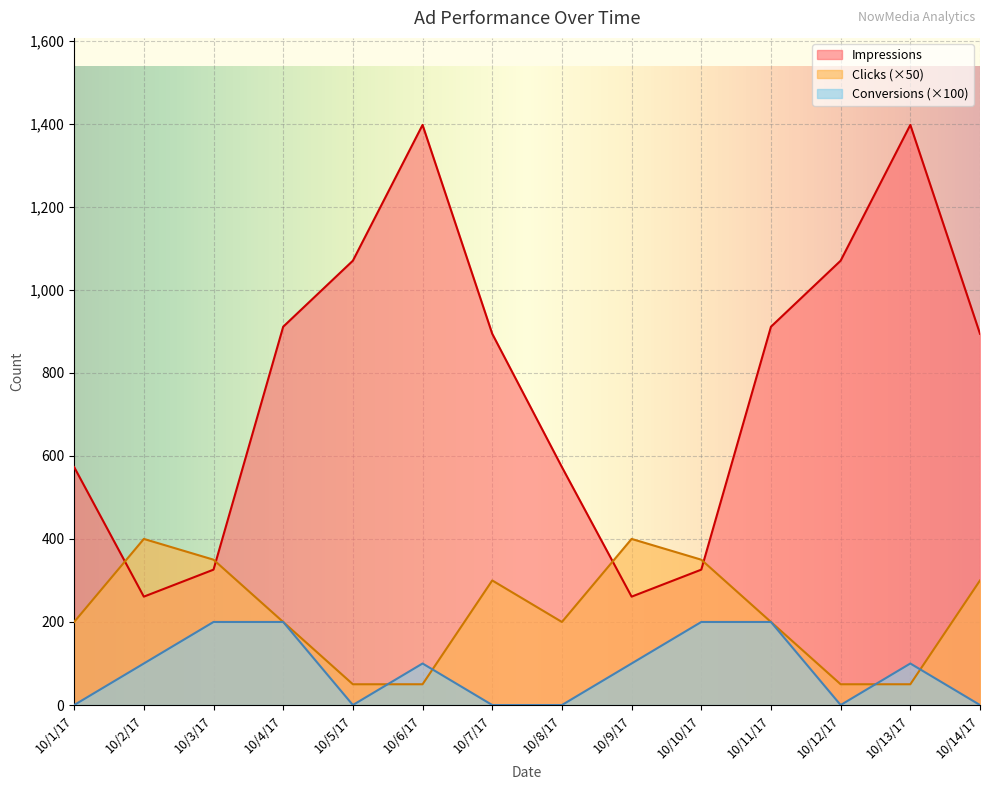

Reading right to left, extract all data points from this chart.

Impressions: 894	1397	1070	911	326	261	573	894	1397	1070	911	326	261	573
Clicks: 300	50	50	200	350	400	200	300	50	50	200	350	400	200
Conversions: 0	100	0	200	200	100	0	0	100	0	200	200	100	0